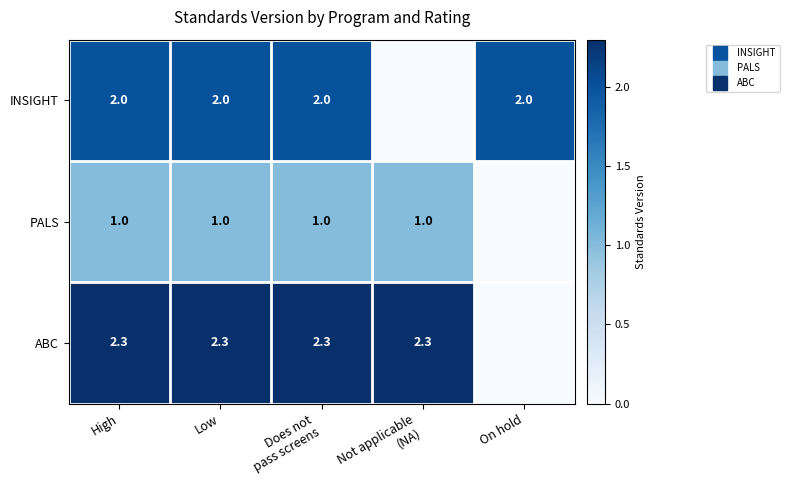

Is it true that PALS equals 0.0 at On hold?

True